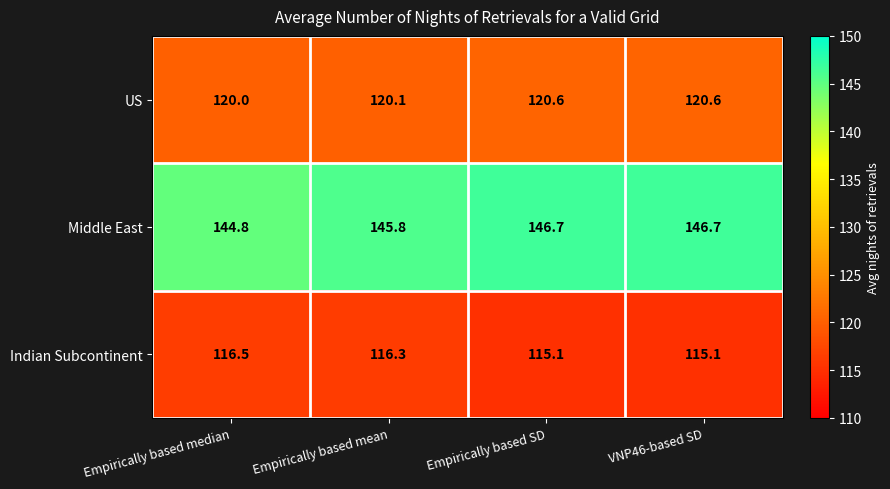

At how many categories does at least one series exceed 143?

4